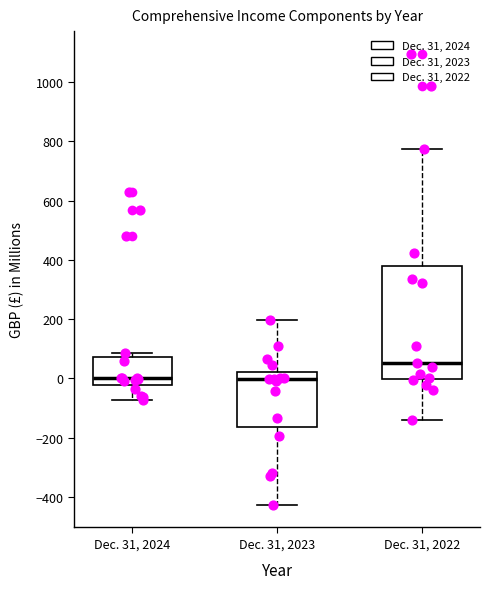

Reading left to right, read every box against the y-axis: the position of its median line, the range the box covers, and the ends of its whiskers. The values are not printed on the chart, so give them approximately, as read against the axis.

Dec. 31, 2024: median 0, box -20 to 80, whiskers -80 to 80 (just above the box's upper edge)
Dec. 31, 2023: median 0, box -160 to 20, whiskers -420 to 200
Dec. 31, 2022: median 60, box 0 to 380, whiskers -140 to 780